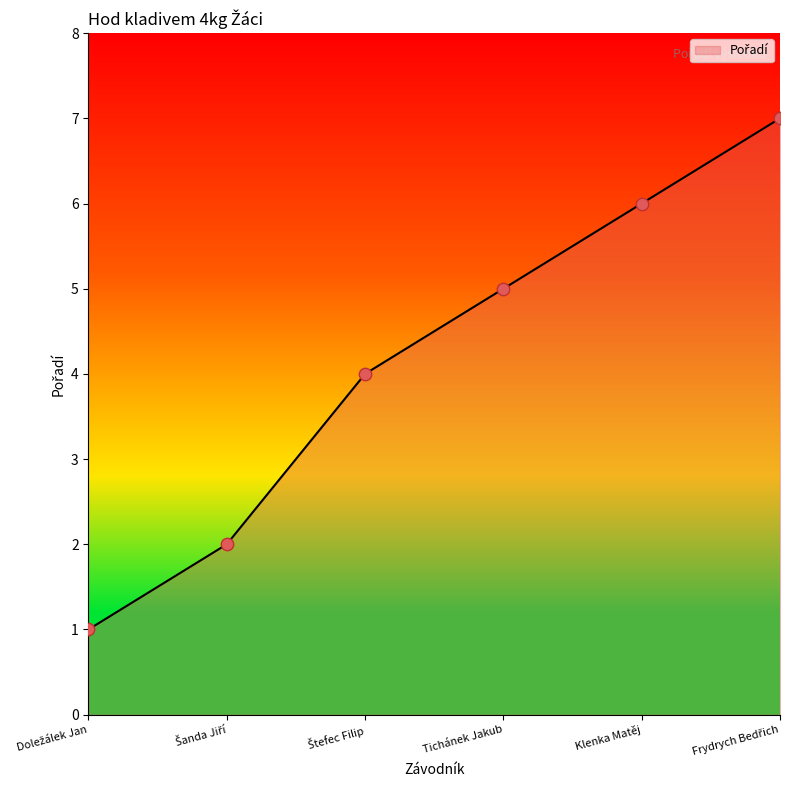

What is the change in value from Tichánek Jakub to Klenka Matěj?

+1